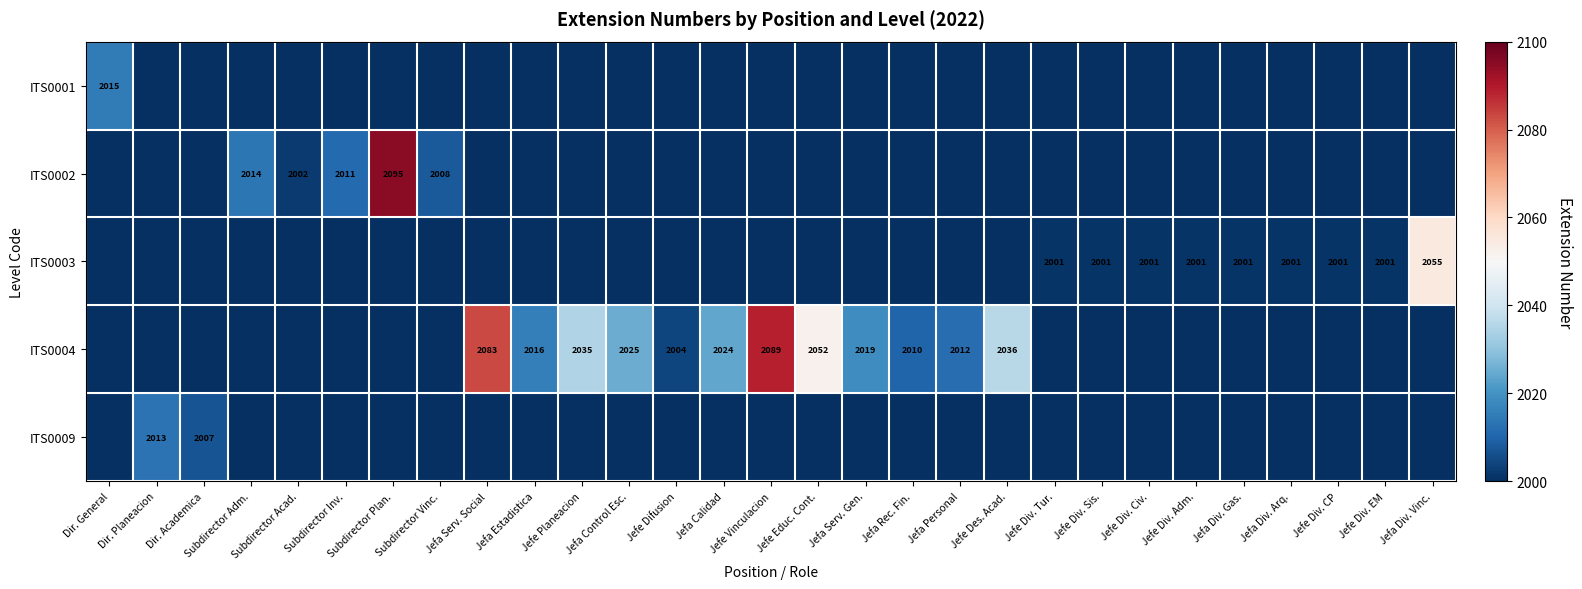

What is the difference between the highest and lowest values at Jefe Vinculacion?

2089